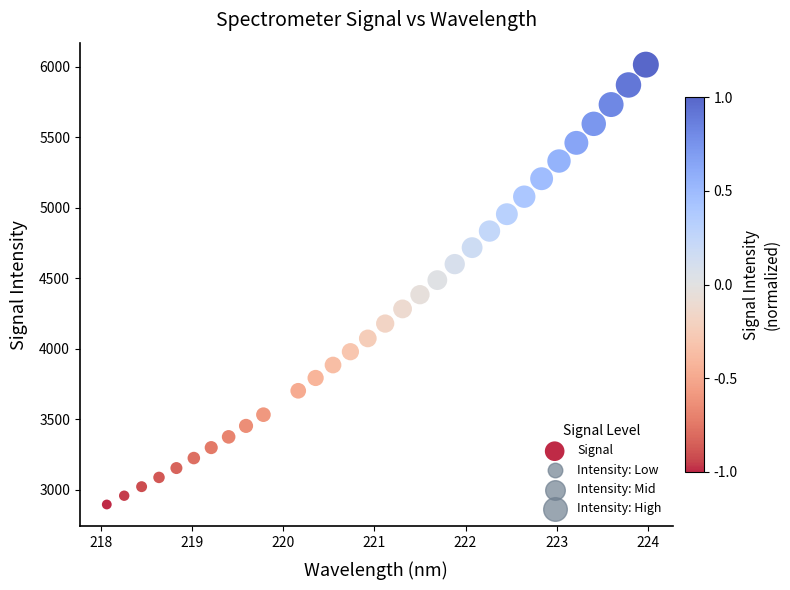

What is the range of X values (max minus min)?

5.9